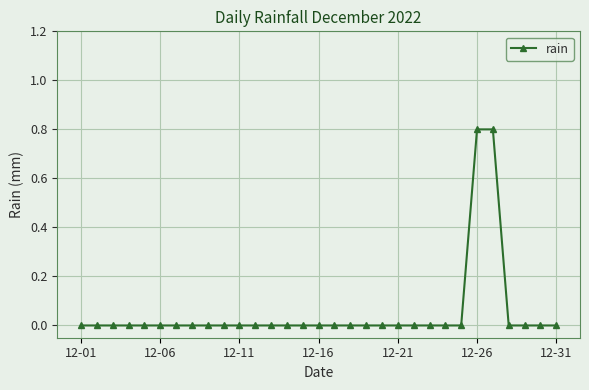

What is the difference between the maximum and minimum values?

0.8